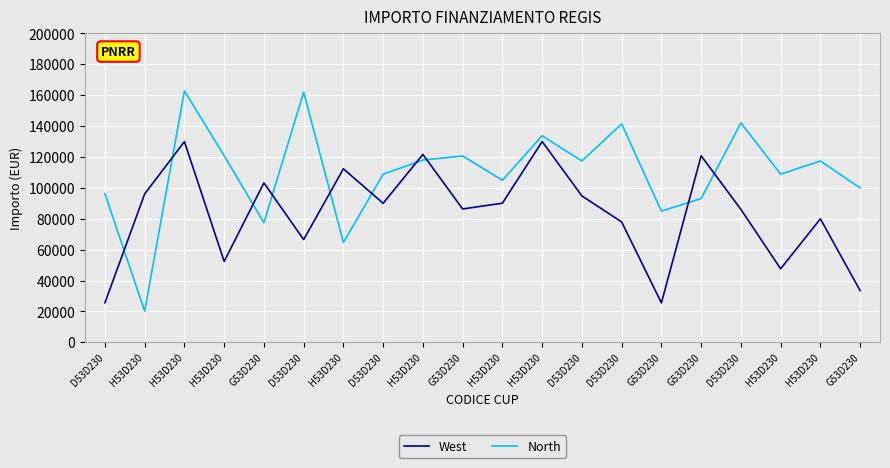

What are all the series names shown in the legend?

West, North